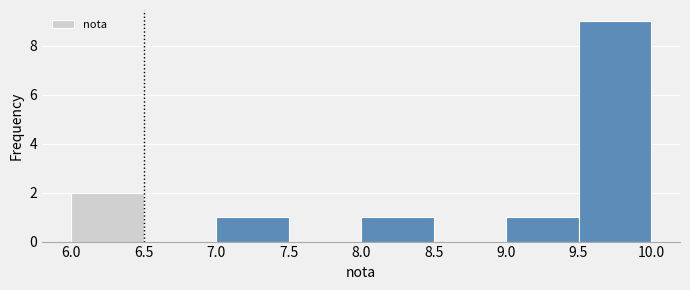

Which range on the x-axis has the tallest bar?

9.5 to 10.0